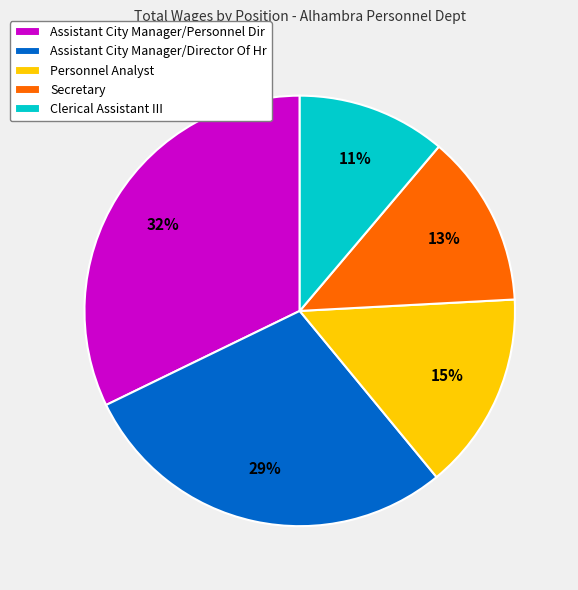

The Secretary slice represents 13% of the pie. True or false?

True